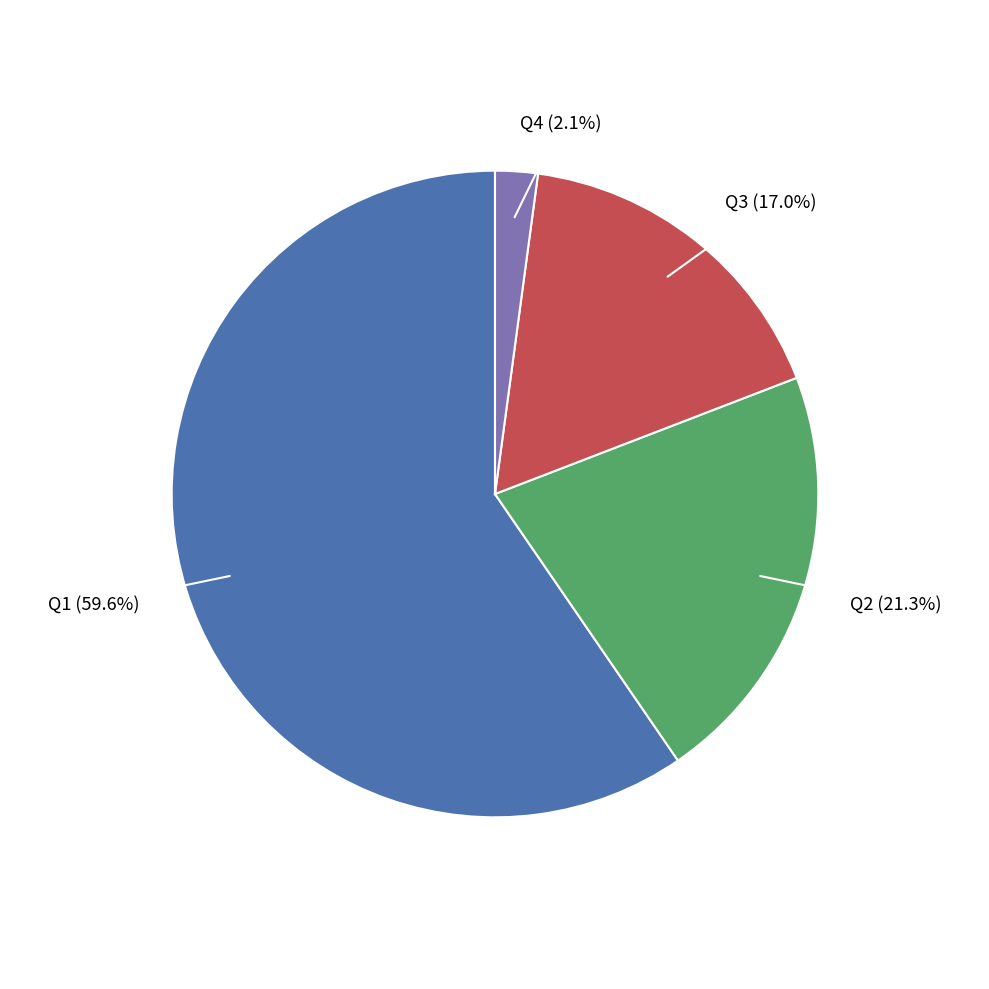

Is there a majority slice in this chart?

Yes